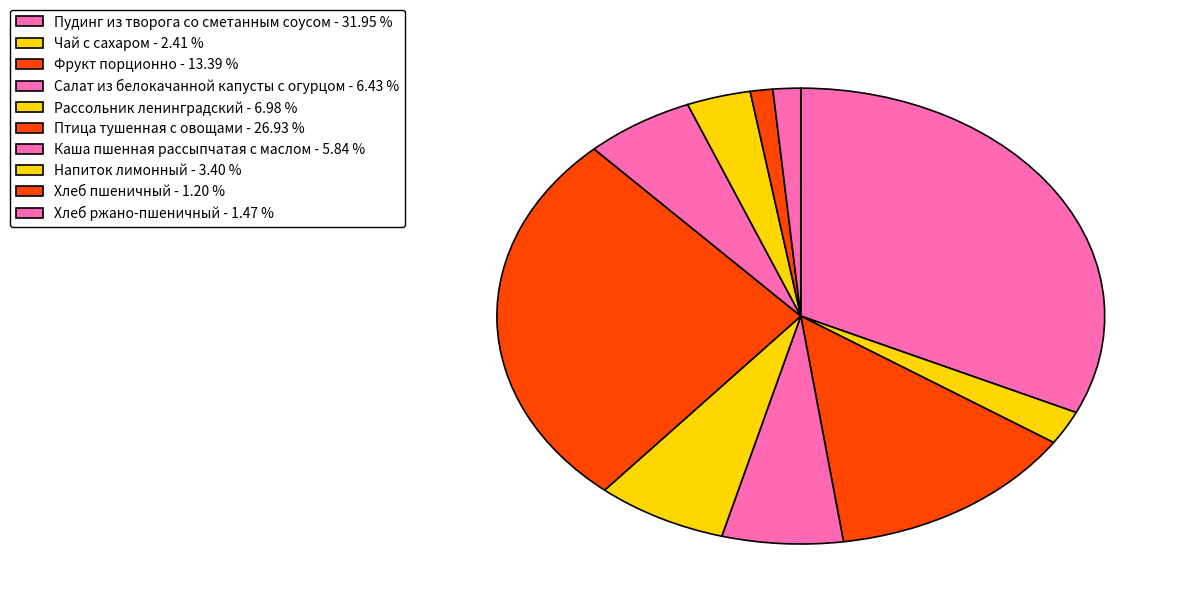

Count the number of slices in the pie.

10